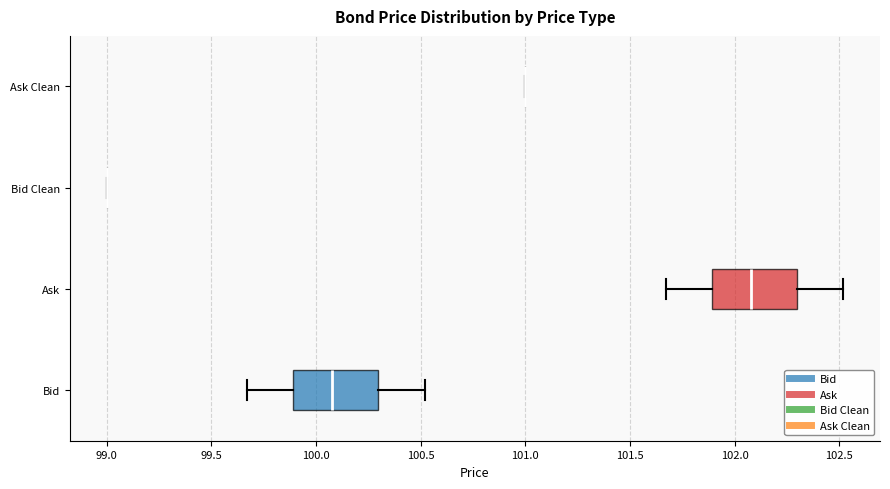

Reading bottom to top, transcribe this box plot: for each box, give where its median line is, the range the box spans, and where its two whiskers end, as read against the x-axis. The values are not printed on the chart, so give them approximately, as read against the axis.

Bid: median 100.10, box 99.90 to 100.30, whiskers 99.65 to 100.50
Ask: median 102.10, box 101.90 to 102.30, whiskers 101.65 to 102.50
Bid Clean: box collapsed to a line at 99.00, whiskers 99.00 to 99.00
Ask Clean: box collapsed to a line at 101.00, whiskers 101.00 to 101.00